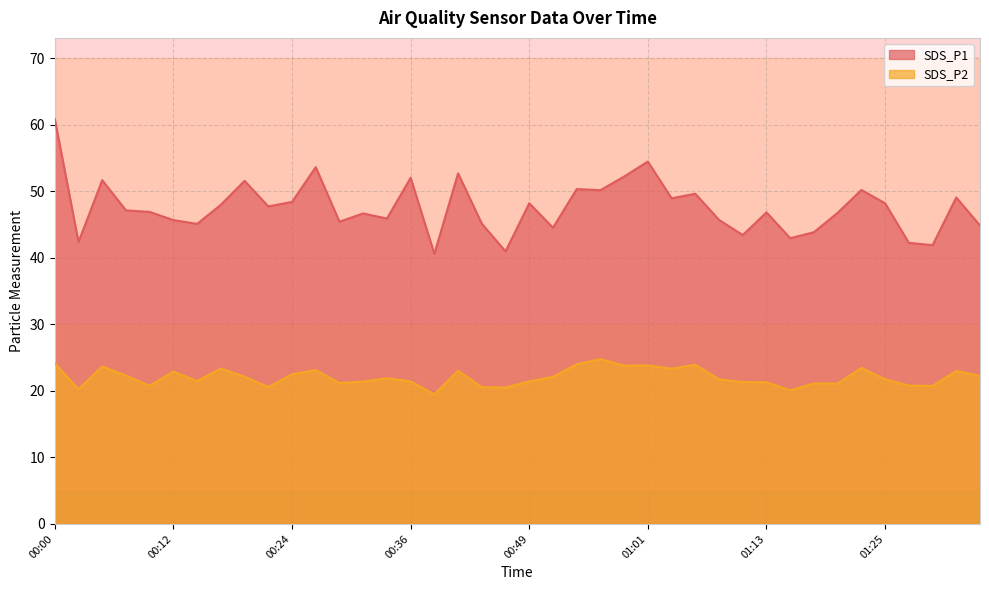

Rank the series by their average value, from highest to lowest.

SDS_P1, SDS_P2